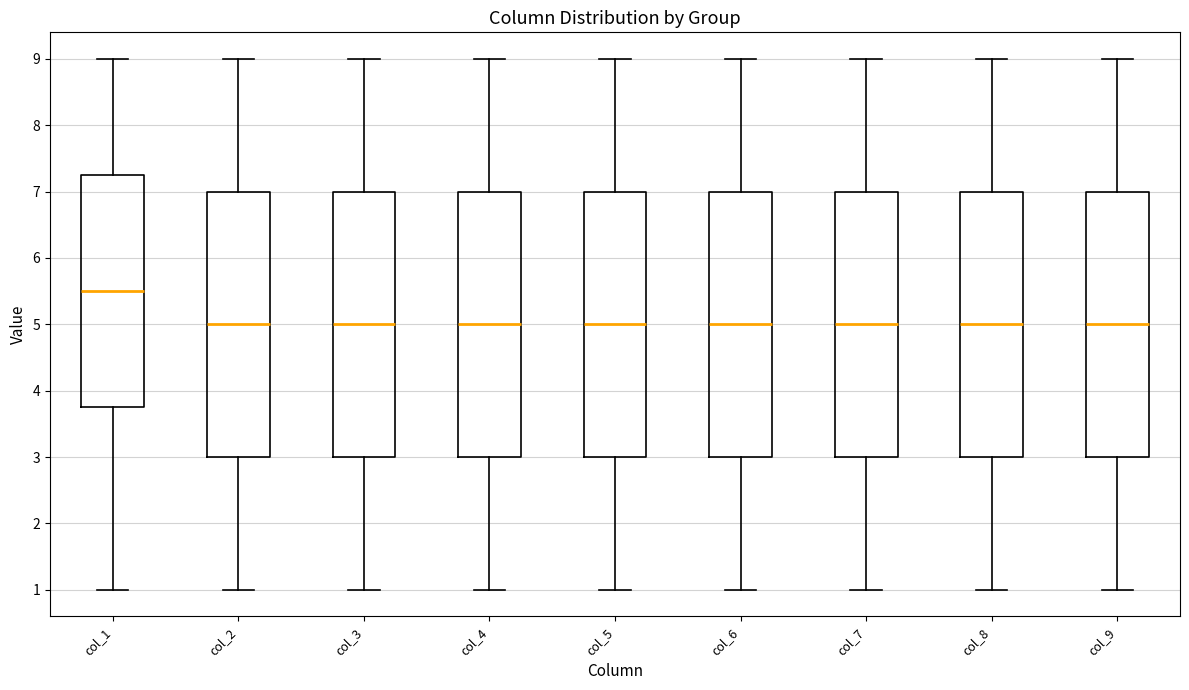

Where is the upper edge of the box for col_5 on the y-axis? The values are not printed on the chart, so give them approximately, as read against the axis.

7.0